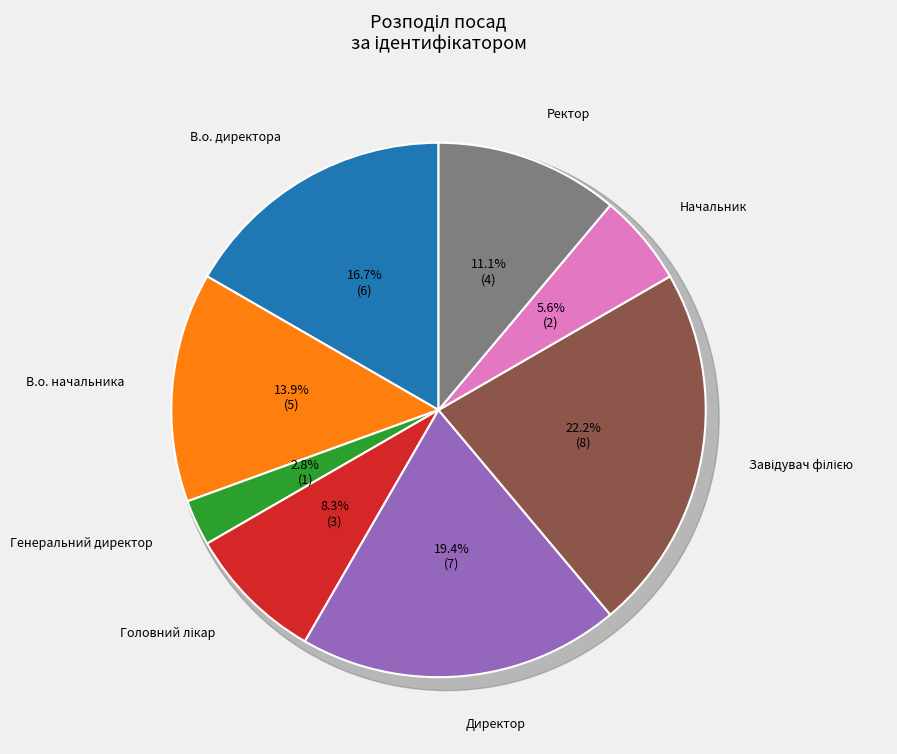

What is the ratio of the value at Начальник to the value at Головний лікар?

0.7